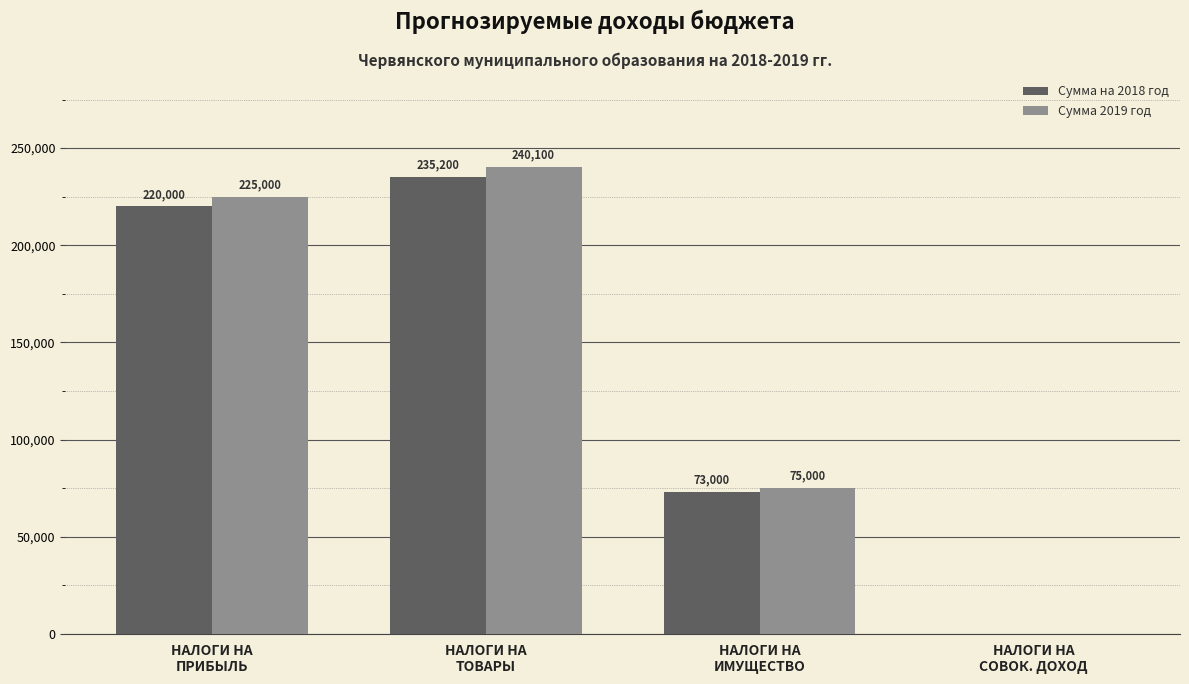

What is the total value across all series at НАЛОГИ НА
ТОВАРЫ?

475300